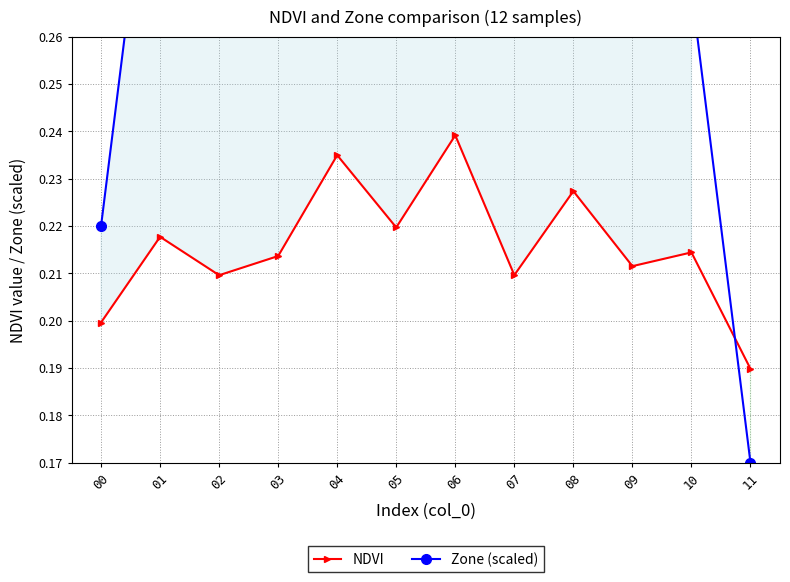

What is the sum of the NDVI values at 10 and 03?

0.4